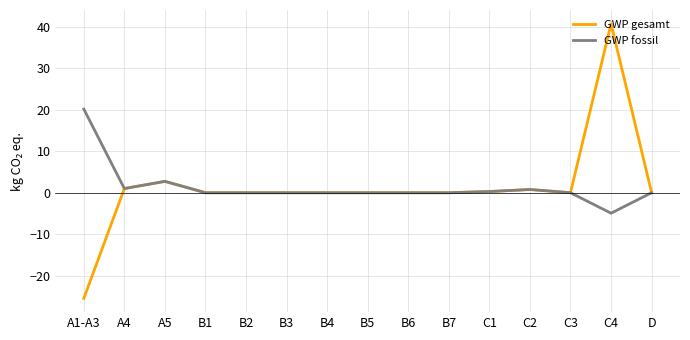

Where is GWP fossil nearest to the value 7?

A5